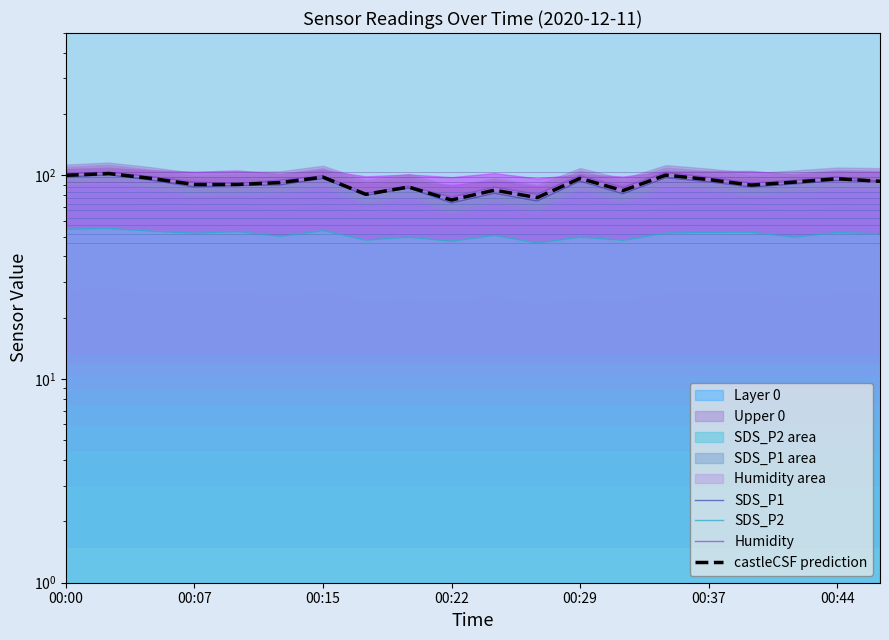

True or false: castleCSF prediction has a value of 23.6 at 00:37.

False